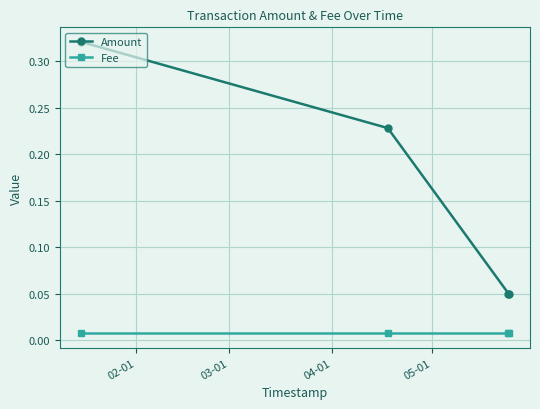

Which series has the largest total across all categories?

Amount